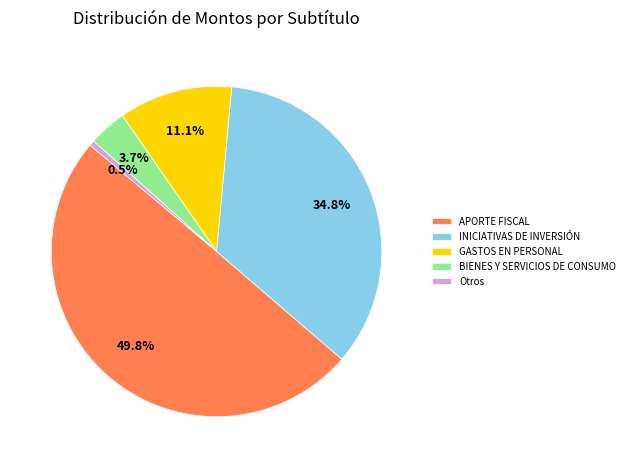

Is it true that GASTOS EN PERSONAL is 20% of the pie?

False